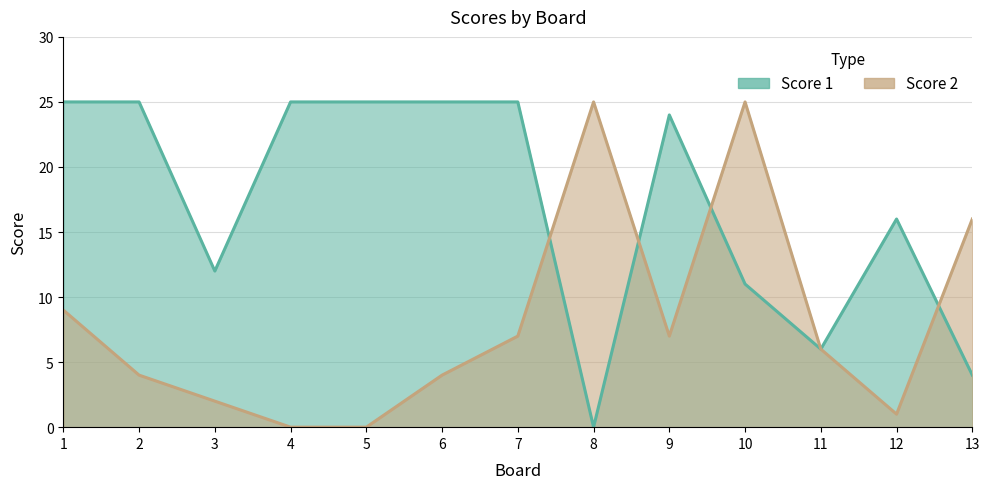

What are all the series names shown in the legend?

Score 1, Score 2